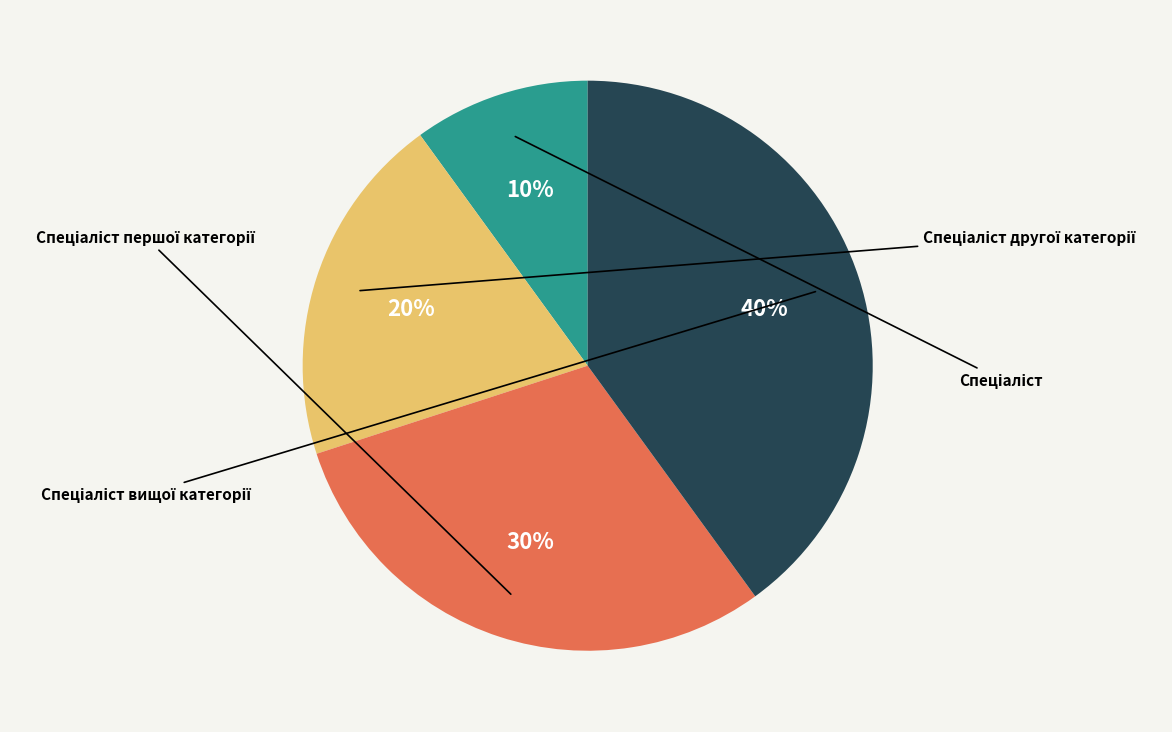

How many slices are in this pie chart?

4